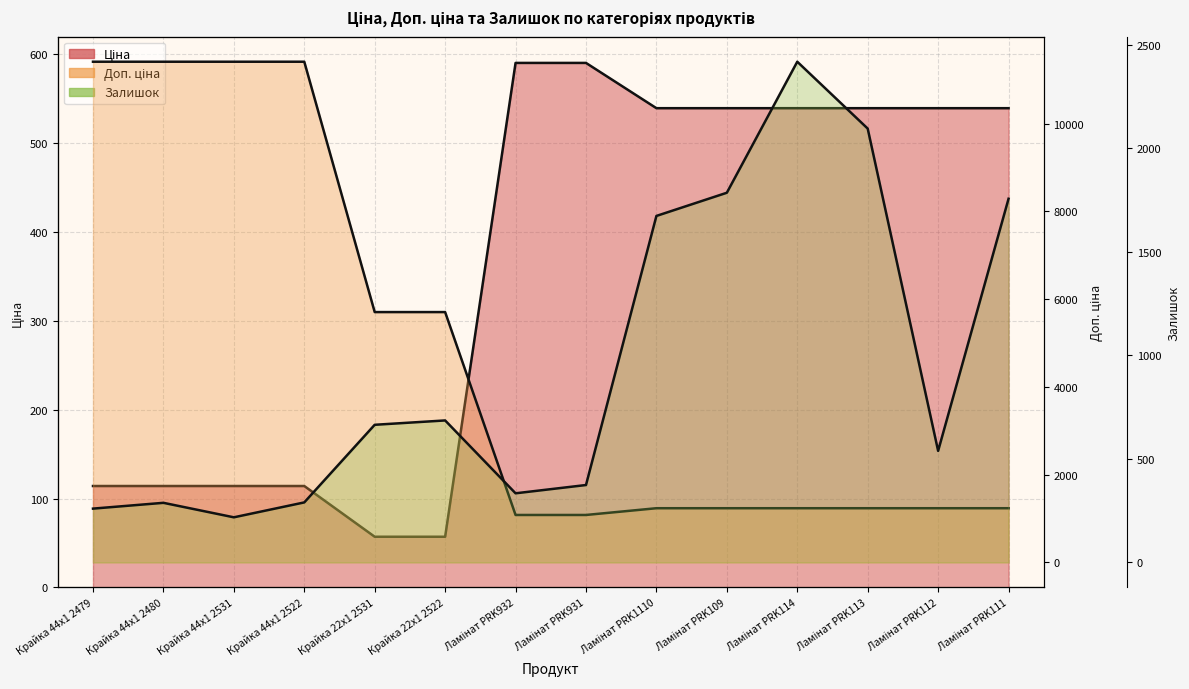

True or false: Ціна and Доп. ціна intersect in this chart.

False